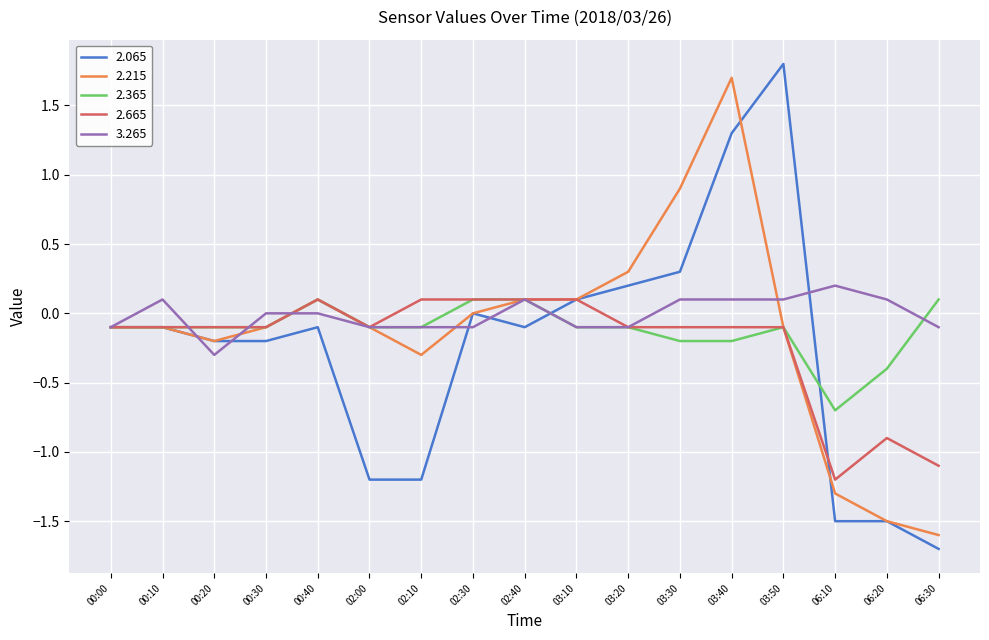

Does the chart display data point markers on the line(s)?

No